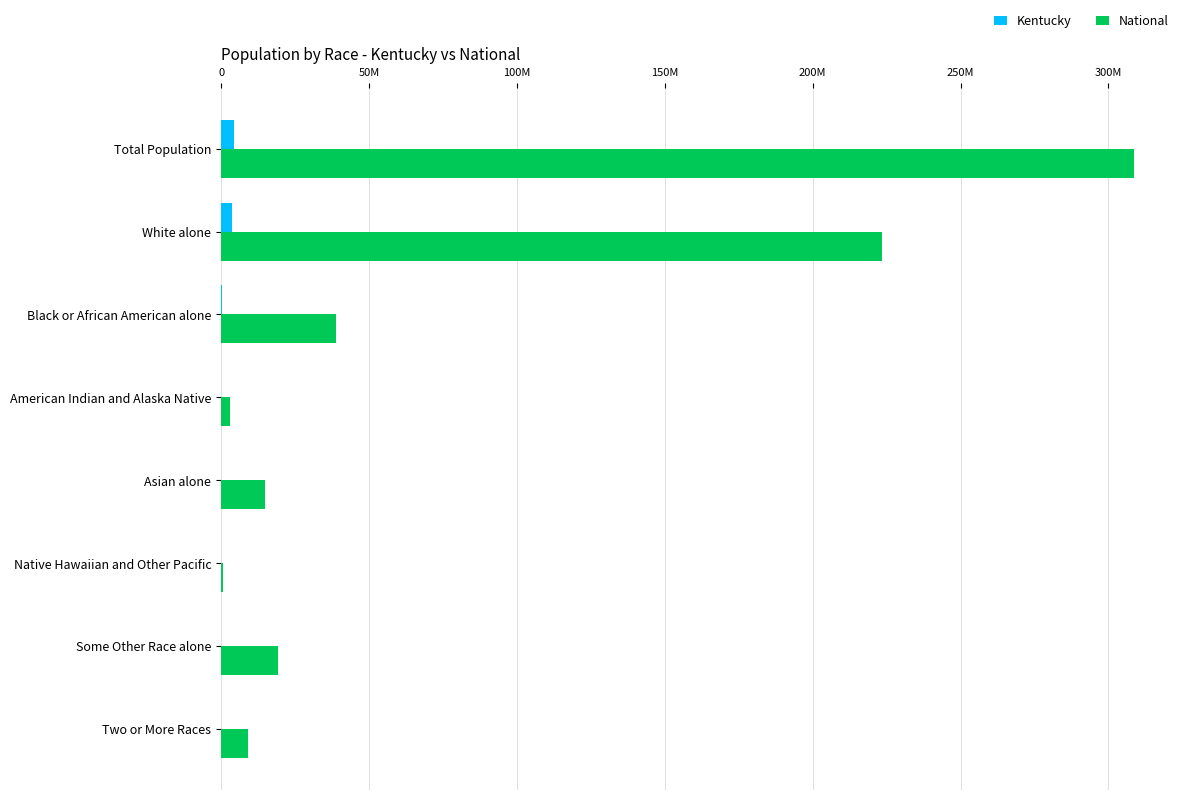

What are all the series names shown in the legend?

Kentucky, National